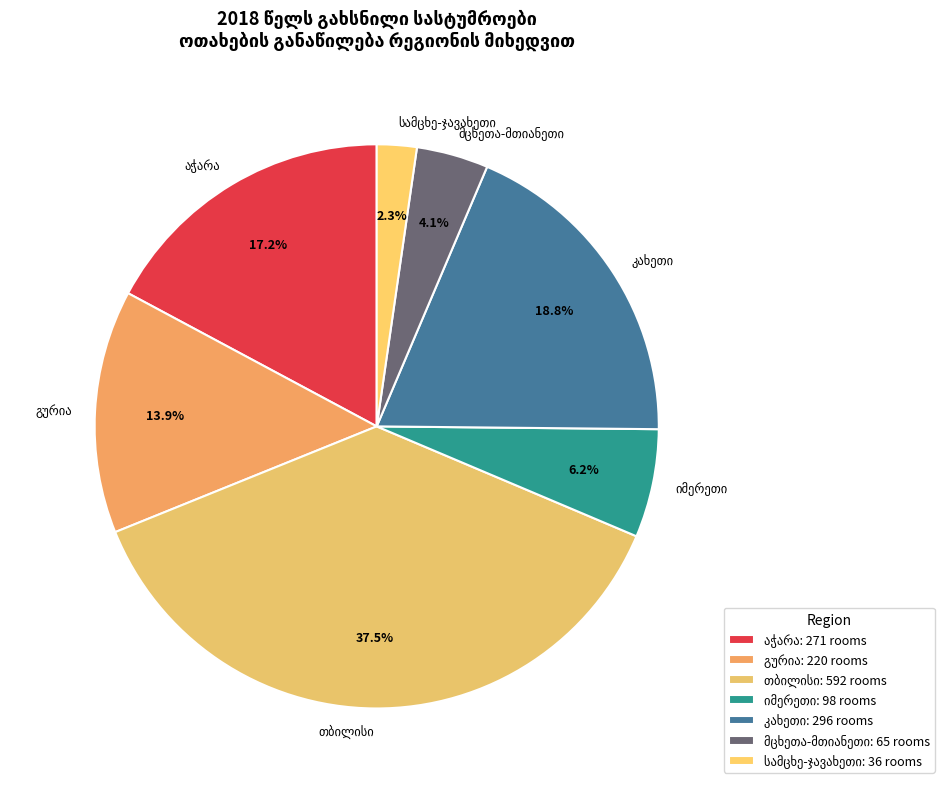

Is there a majority slice in this chart?

No